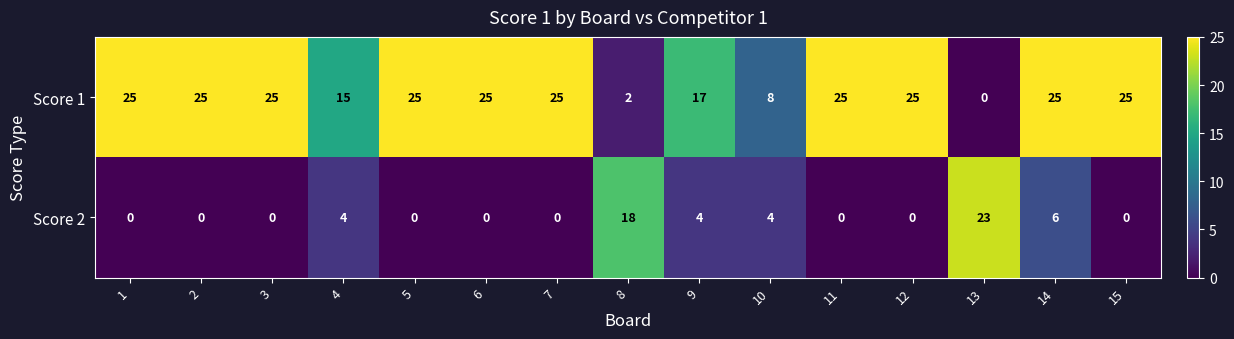

Which series has the largest total across all categories?

Score 1